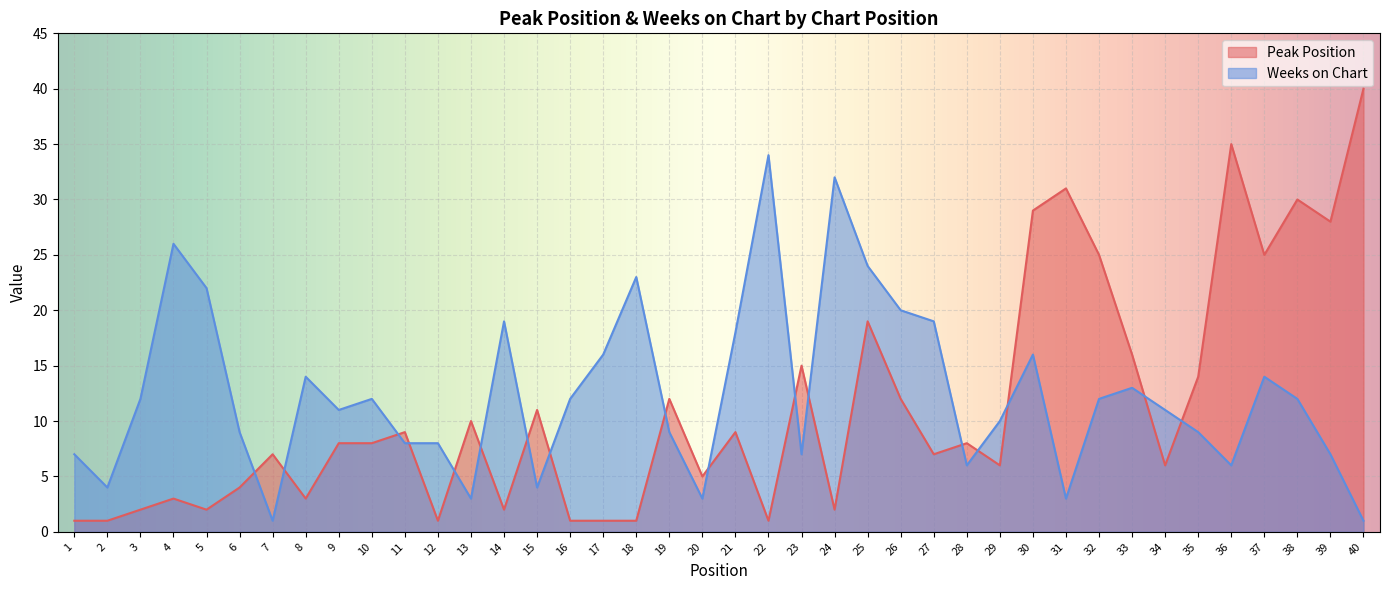

What is the difference between the Peak Position values at 30 and 4?

26